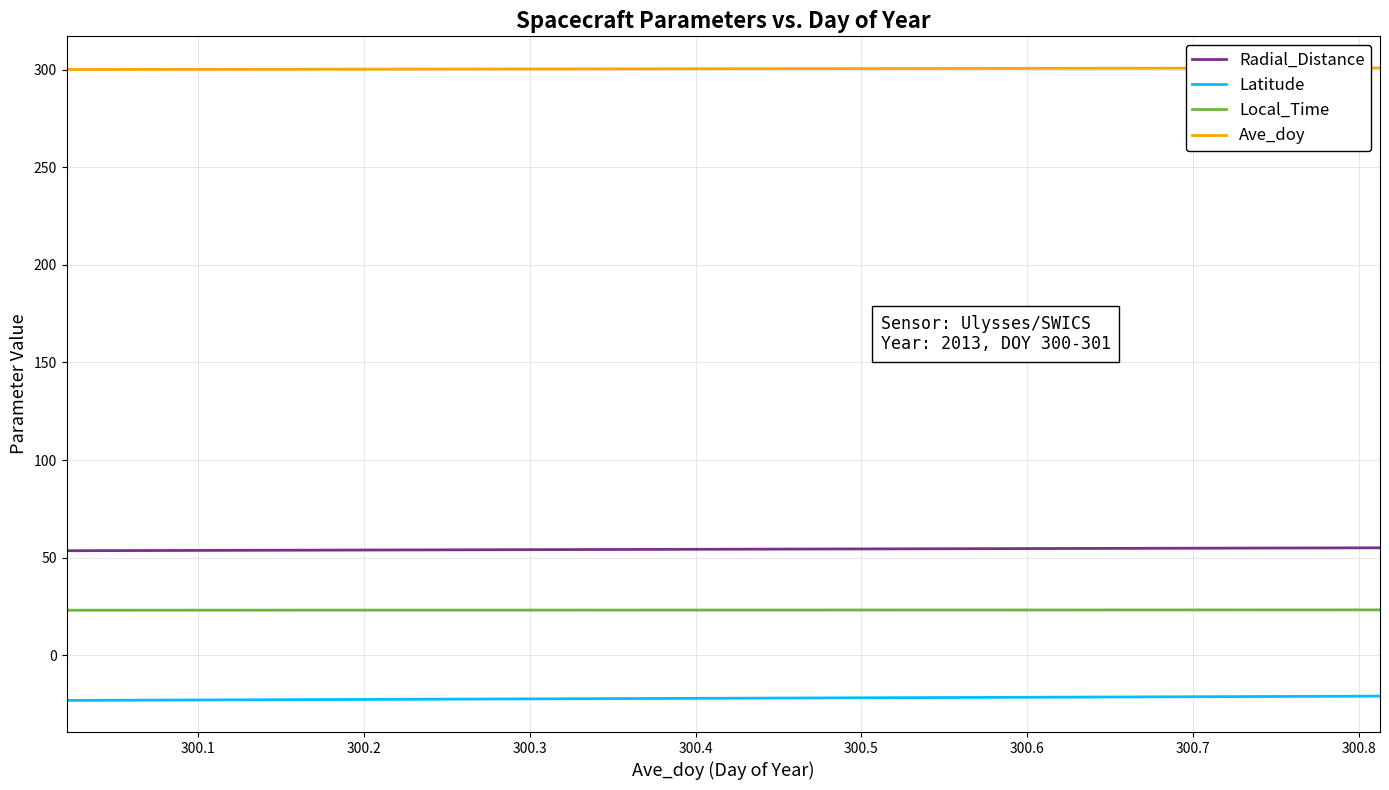

What is the minimum value shown in the chart?

-23.1